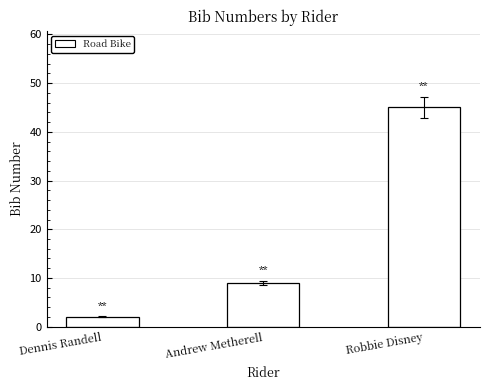

What is the difference between the values at Andrew Metherell and Dennis Randell?

7